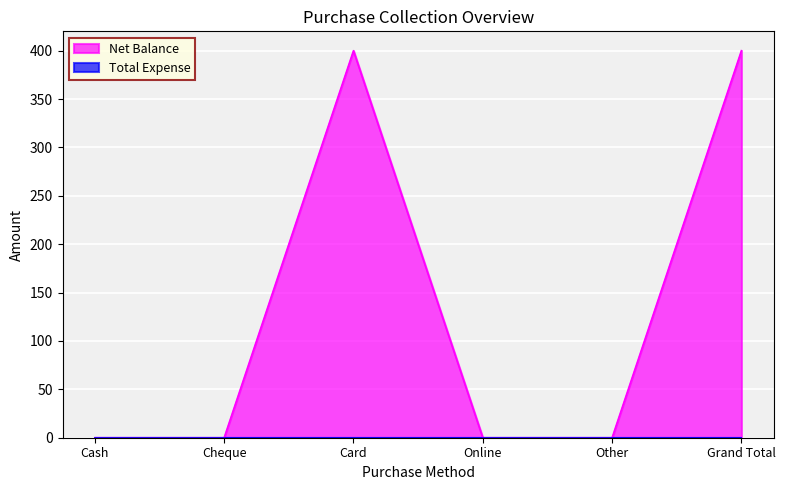

Reading left to right, what are all the values shown in this chart?

0	0	400	0	0	400